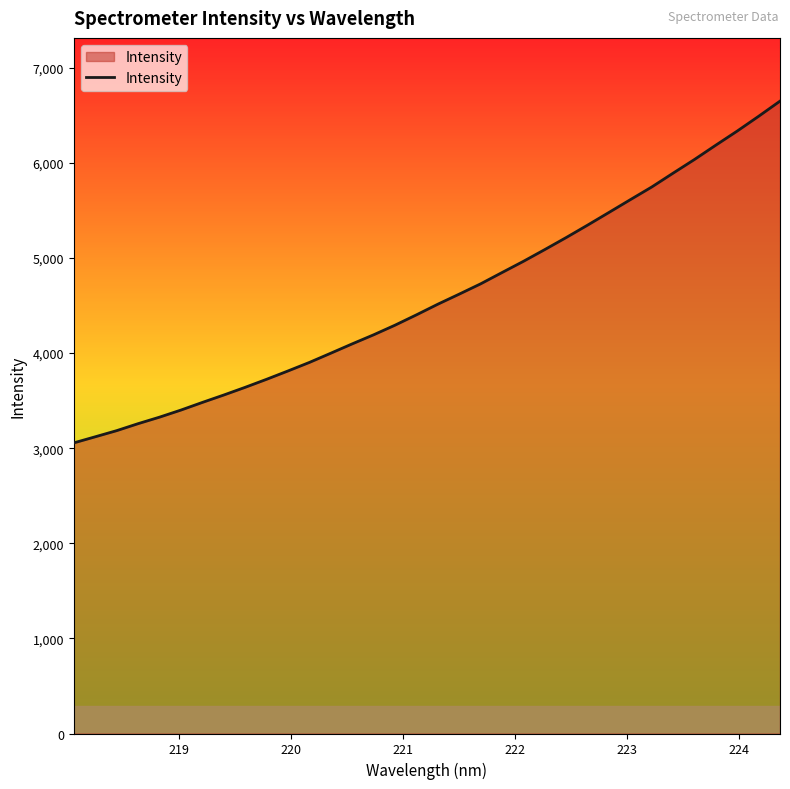

What is the minimum value shown in the chart?

3055.5